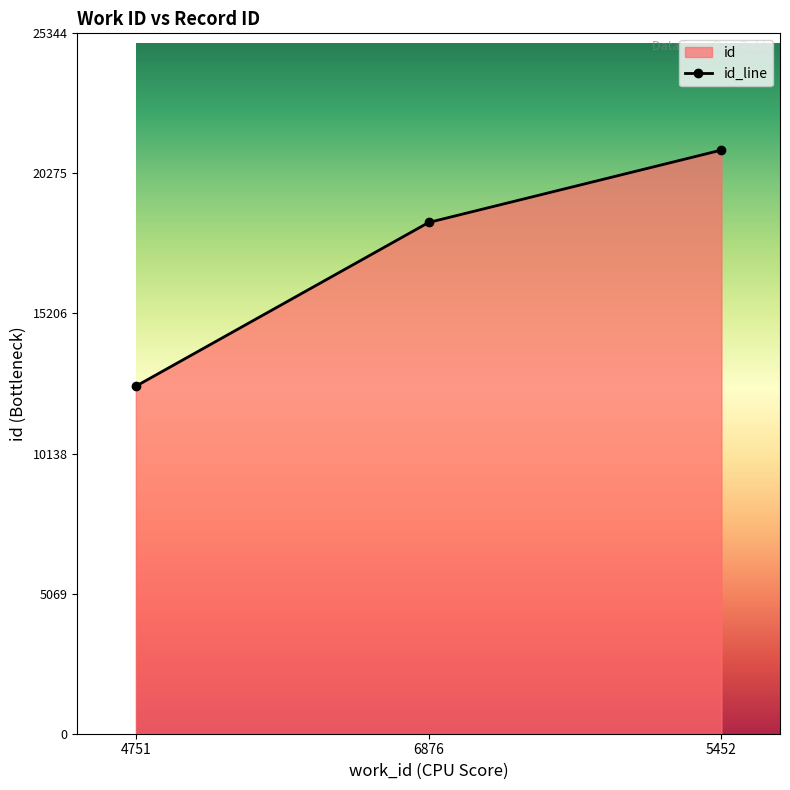

Reading right to left, transcribe all the data shown in this chart.

21120	18500	12575